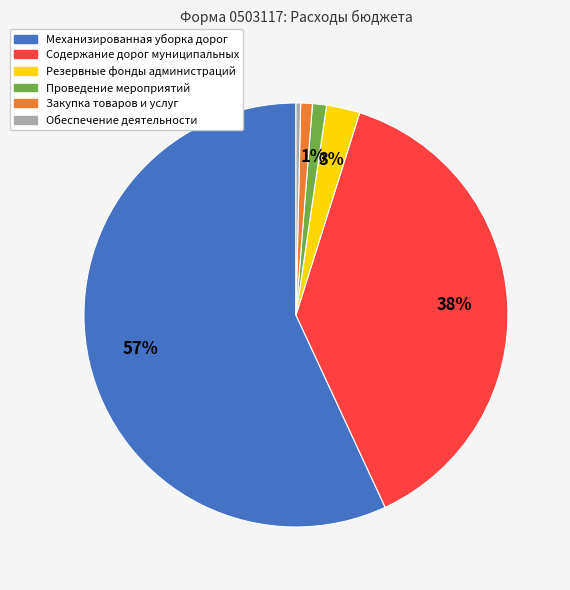

Which slice represents more than half of the pie?

Механизированная уборка дорог